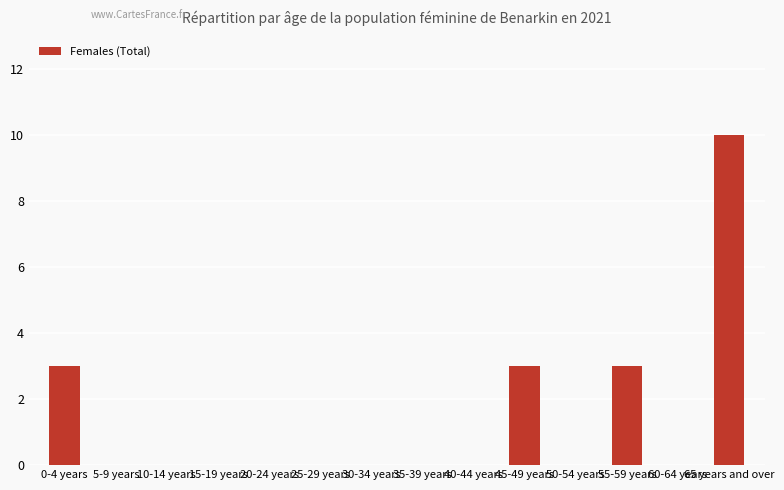

Reading left to right, what are all the values shown in this chart?

0-4 years=3	5-9 years=0	10-14 years=0	15-19 years=0	20-24 years=0	25-29 years=0	30-34 years=0	35-39 years=0	40-44 years=0	45-49 years=3	50-54 years=0	55-59 years=3	60-64 years=0	65 years and over=10